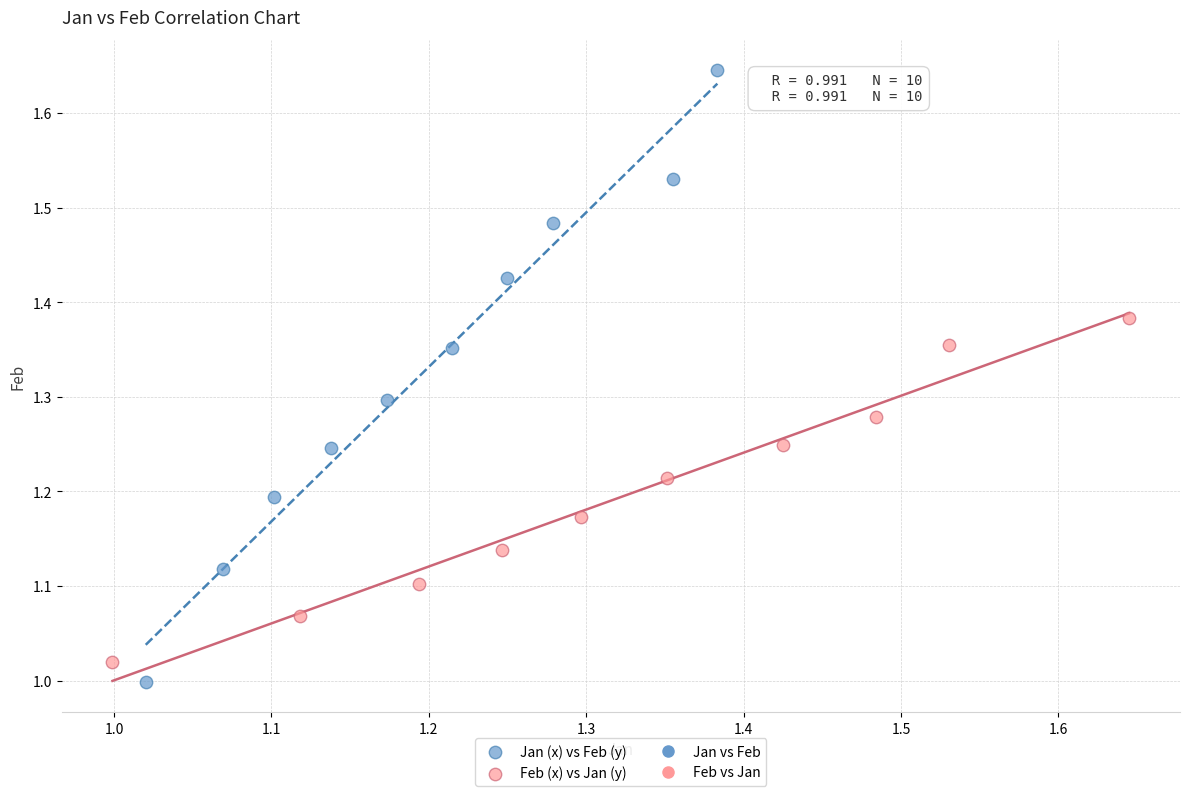

Which series reaches the maximum Y coordinate?

Jan (x) vs Feb (y)